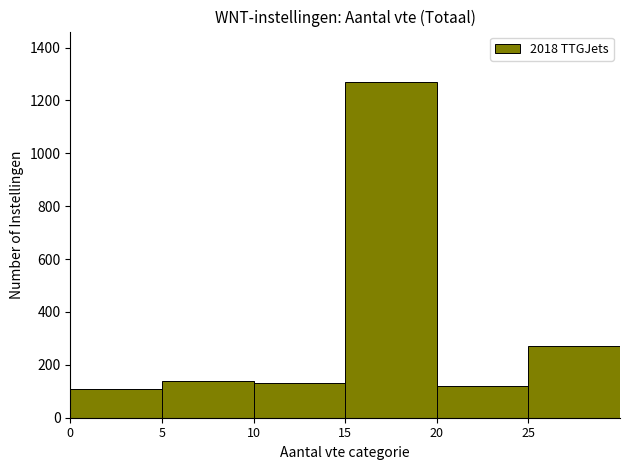

Which range on the x-axis has the tallest bar?

15 to 20